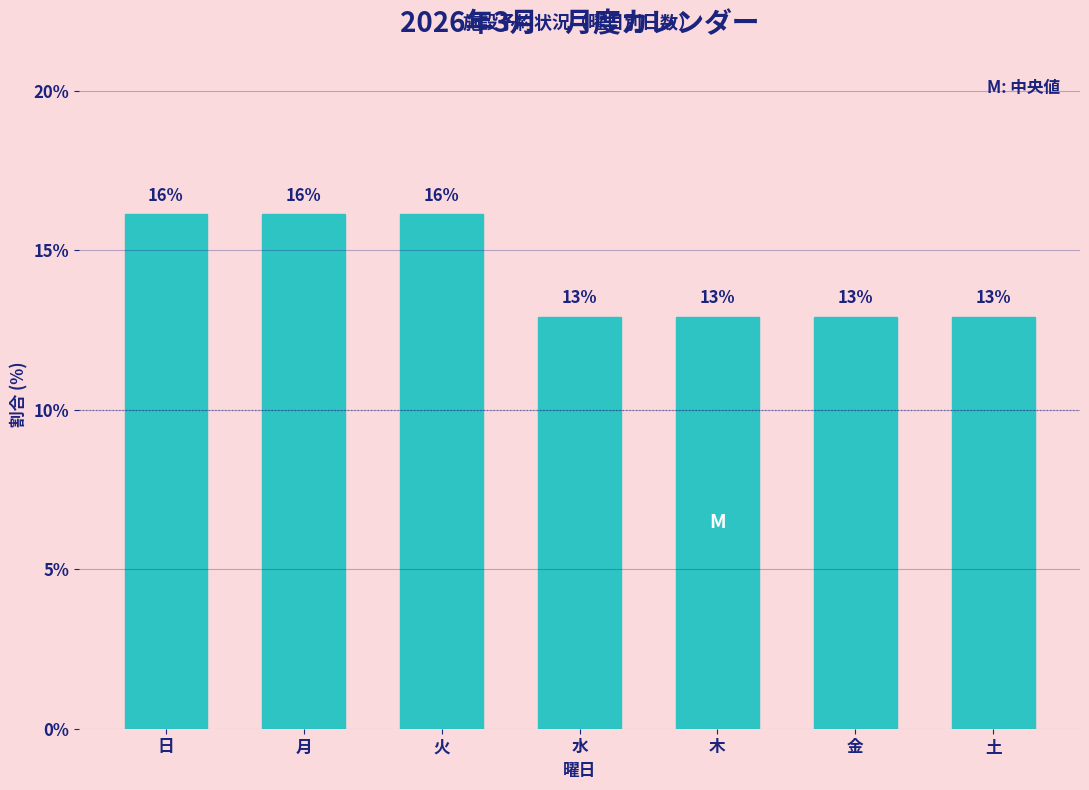

How many bars are there in total?

7